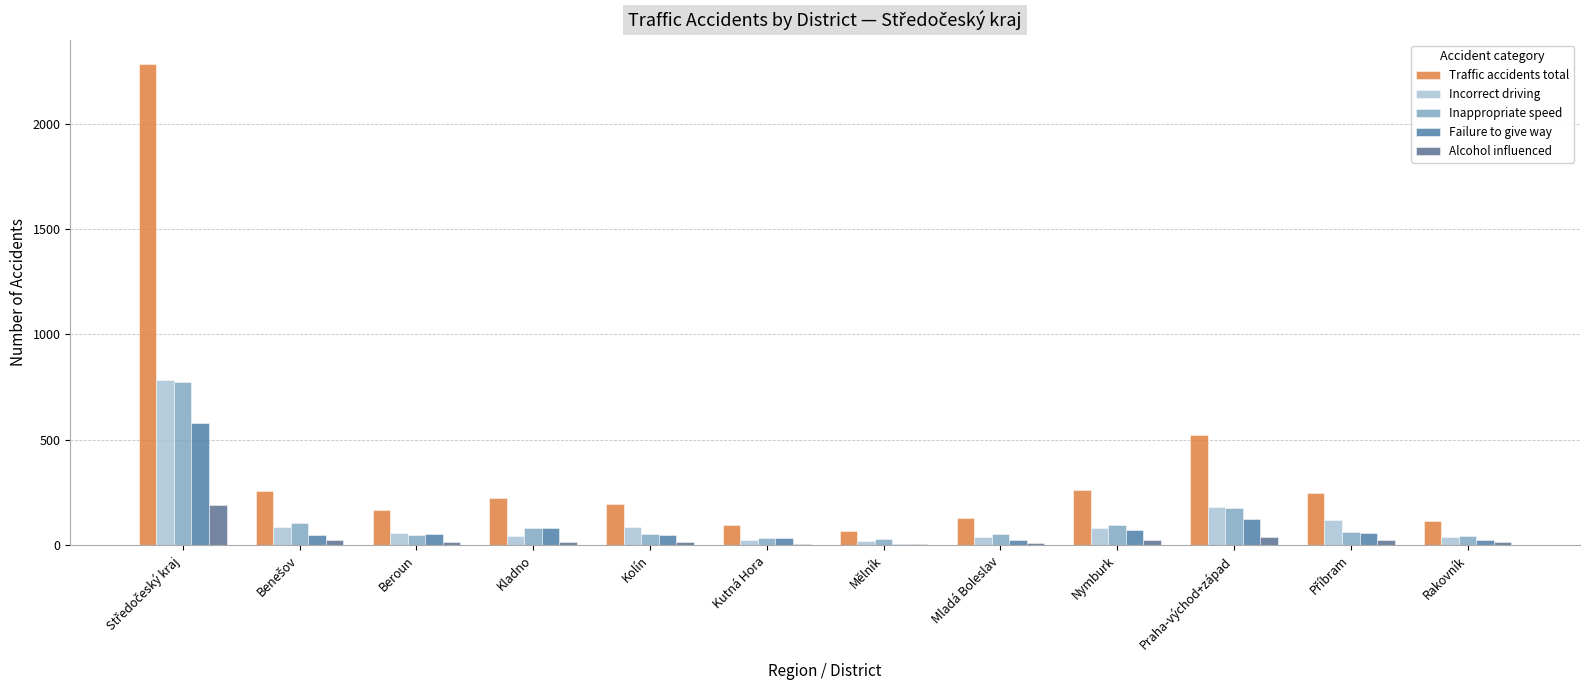

True or false: Incorrect driving has a value of 39 at Rakovník.

True